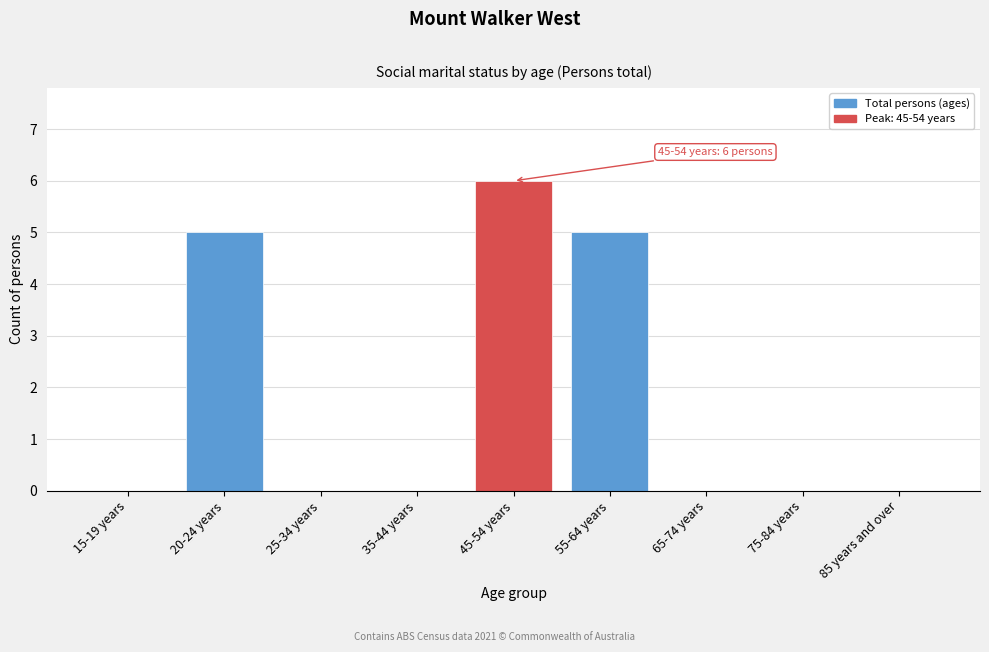

Reading left to right, transcribe all the data shown in this chart.

15-19 years=0	20-24 years=5	25-34 years=0	35-44 years=0	45-54 years=6	55-64 years=5	65-74 years=0	75-84 years=0	85 years and over=0